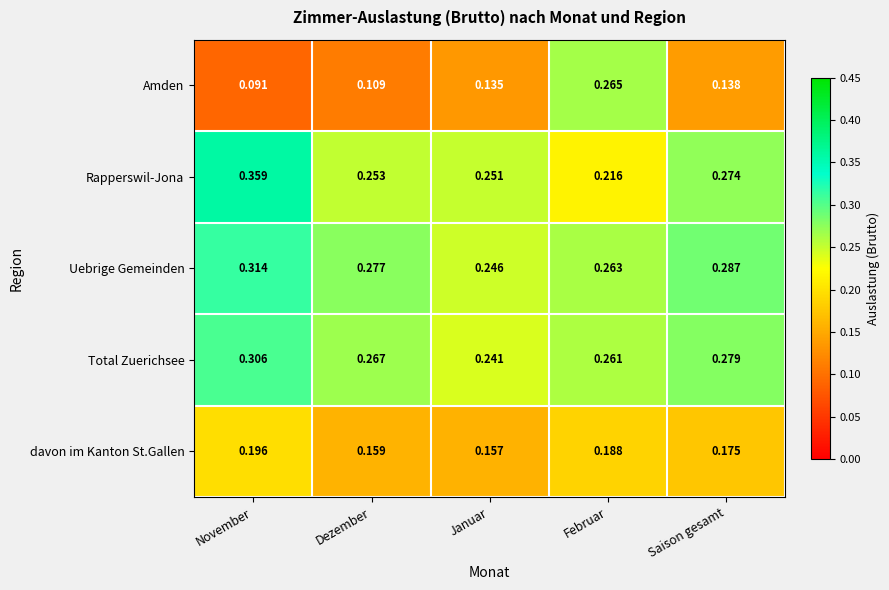

At which label does Amden reach its minimum?

November